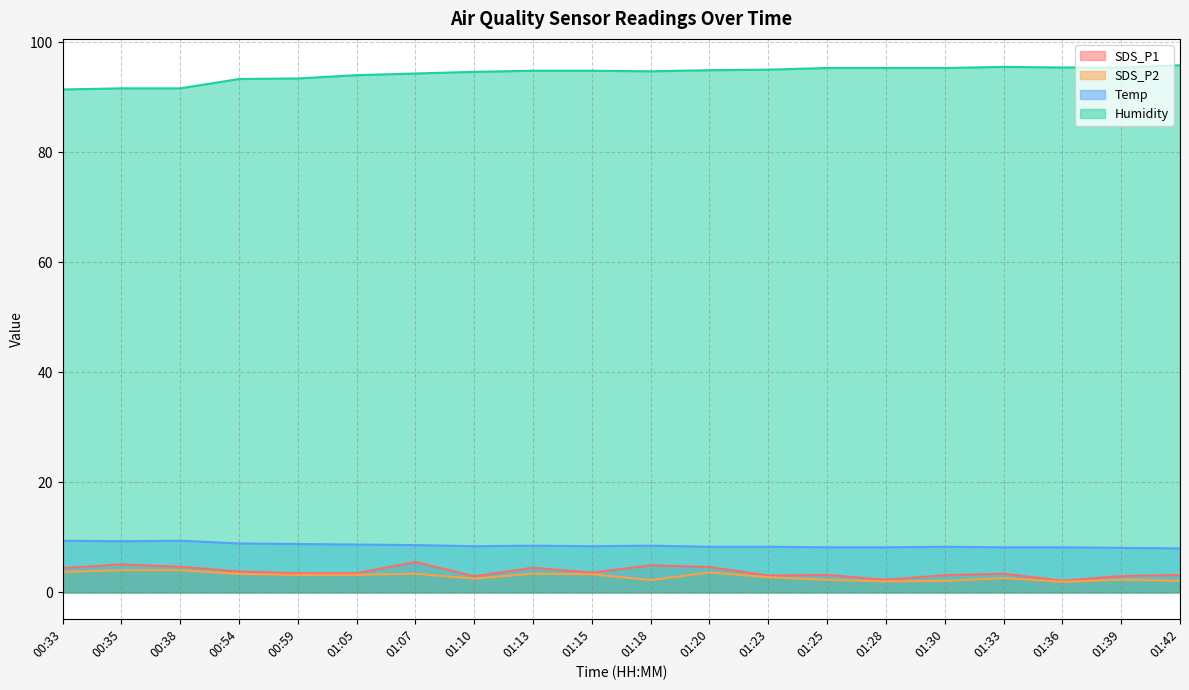

True or false: SDS_P1 has a value of 3.1 at 01:30.

True